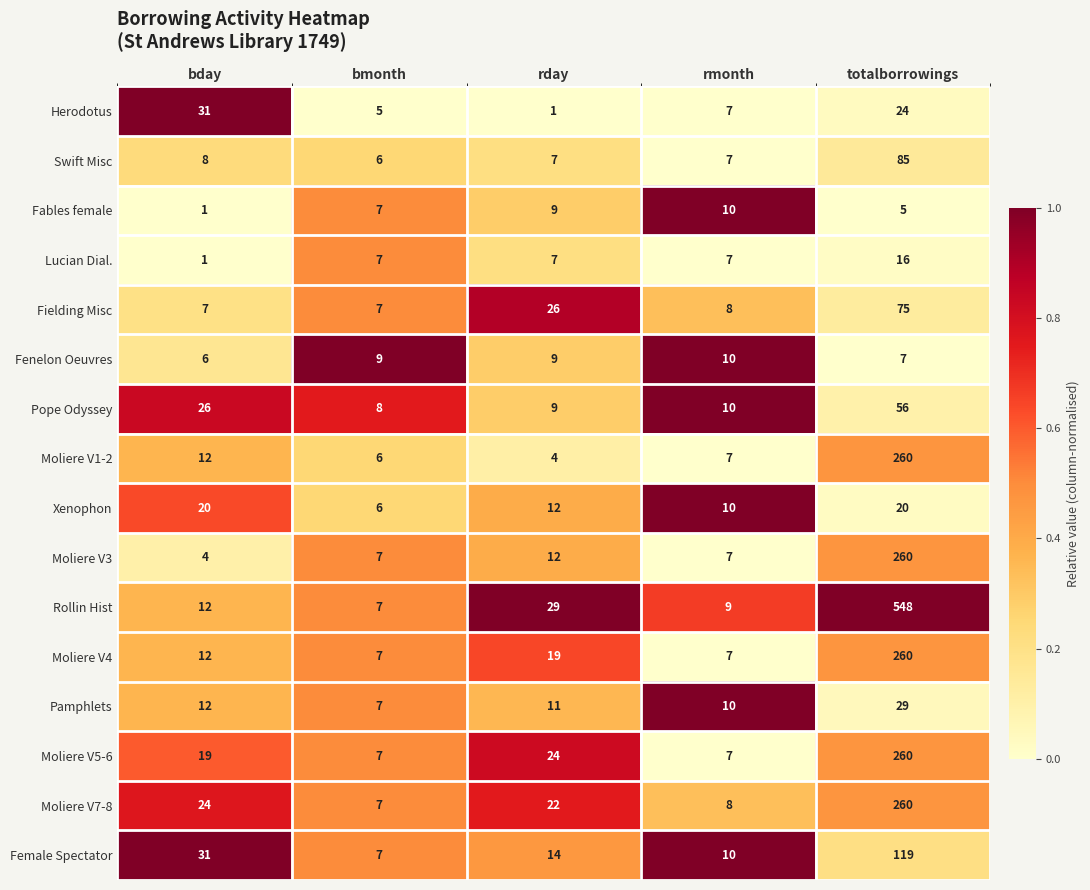

Which series has the largest range (max minus min)?

Rollin Hist